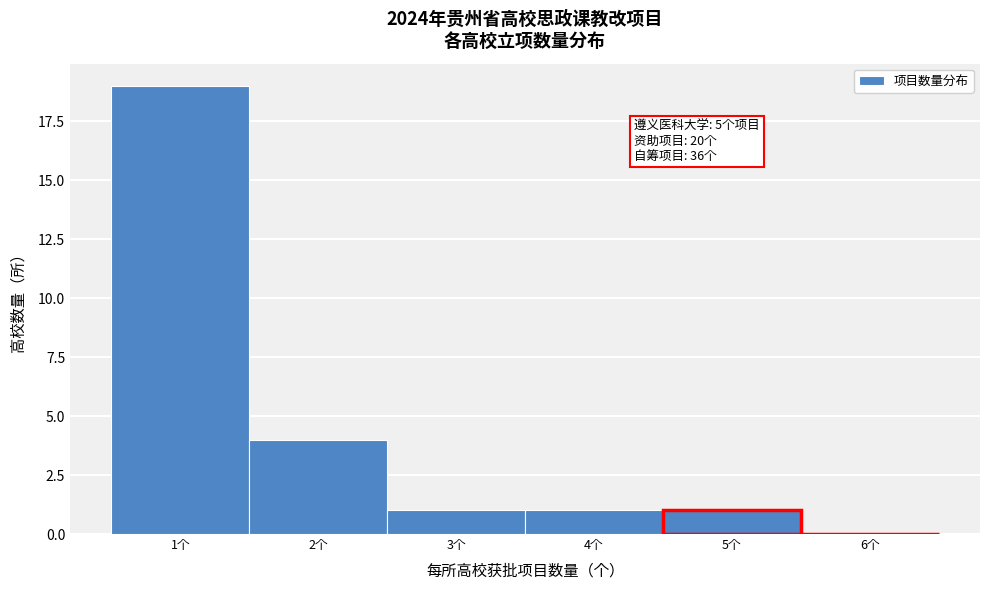

Which range on the x-axis has the tallest bar?

0.5 to 1.5